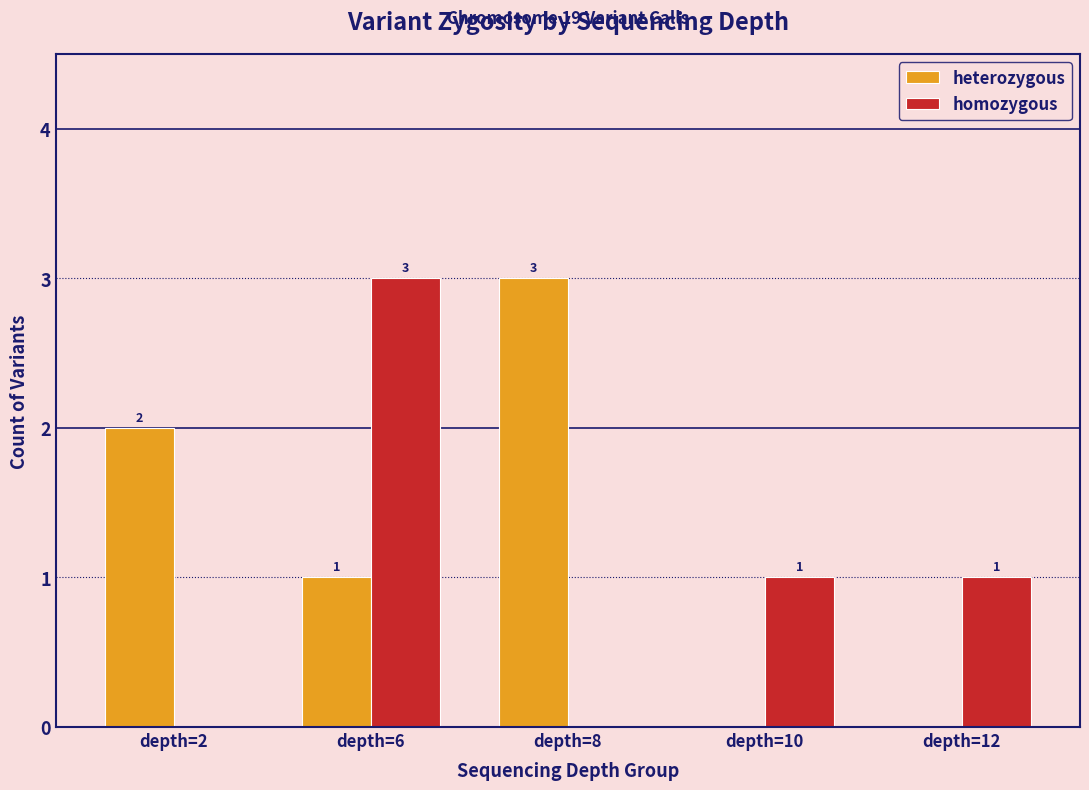

How many data points does each series have?

5